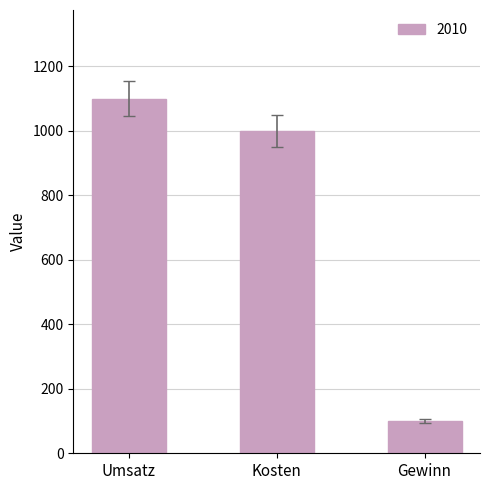

Reading left to right, extract all data points from this chart.

Umsatz=1100	Kosten=1000	Gewinn=100